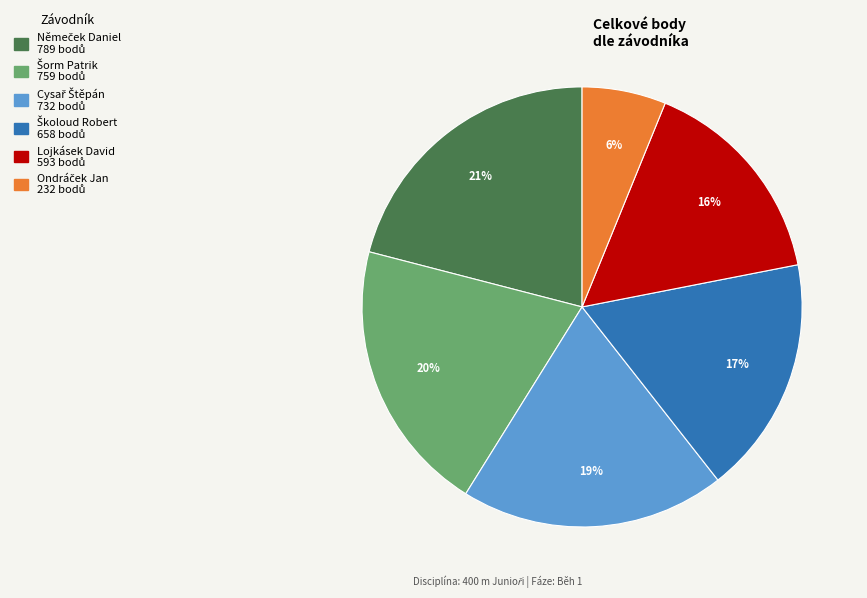

What percentage is the Lojkásek David slice, to the nearest percent?

16%